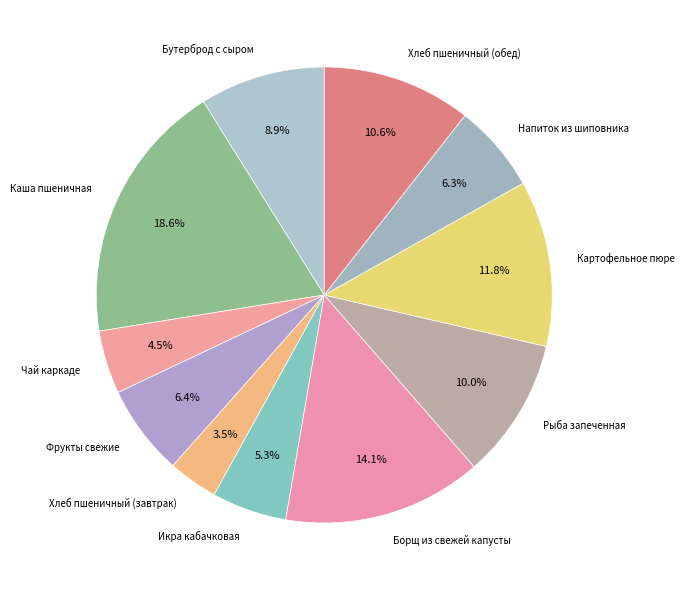

What is the ratio of the value at Напиток из шиповника to the value at Каша пшеничная?

0.3